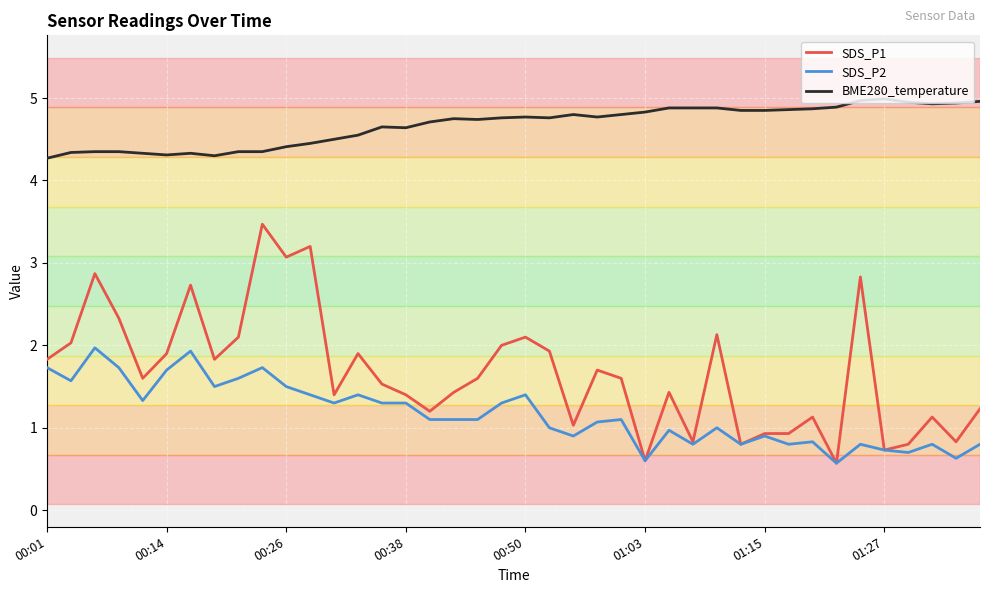

What is the difference between the maximum and minimum values in the BME280_temperature series?

0.7